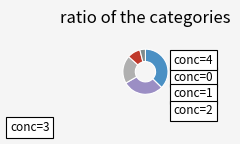

To the nearest percent, what percentage of the pie is conc=2?

20%